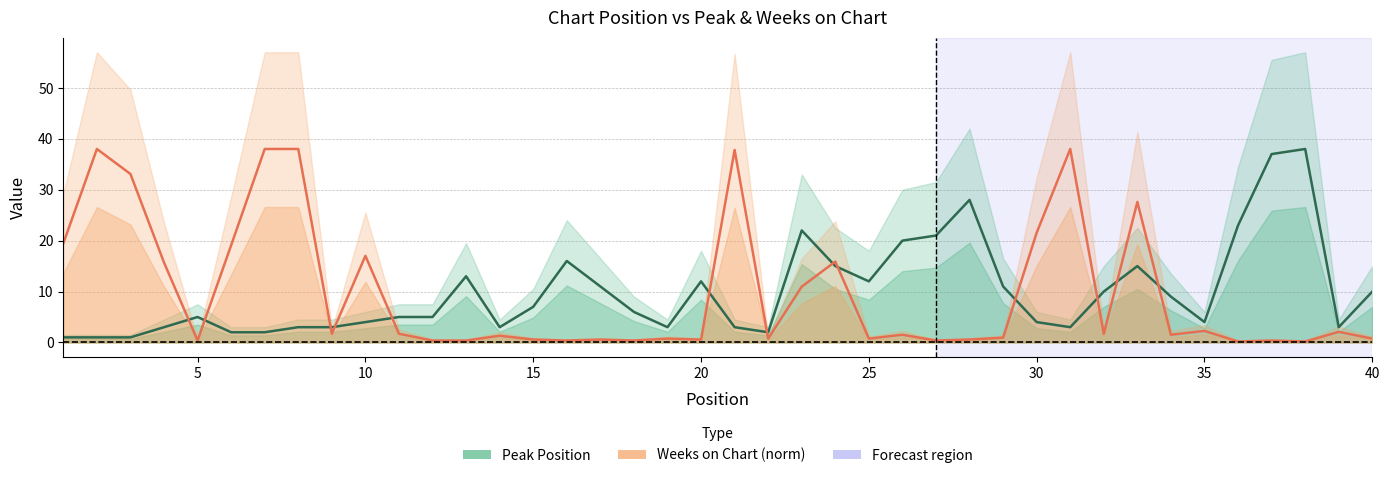

Read the Weeks on Chart value at 3.

33.1